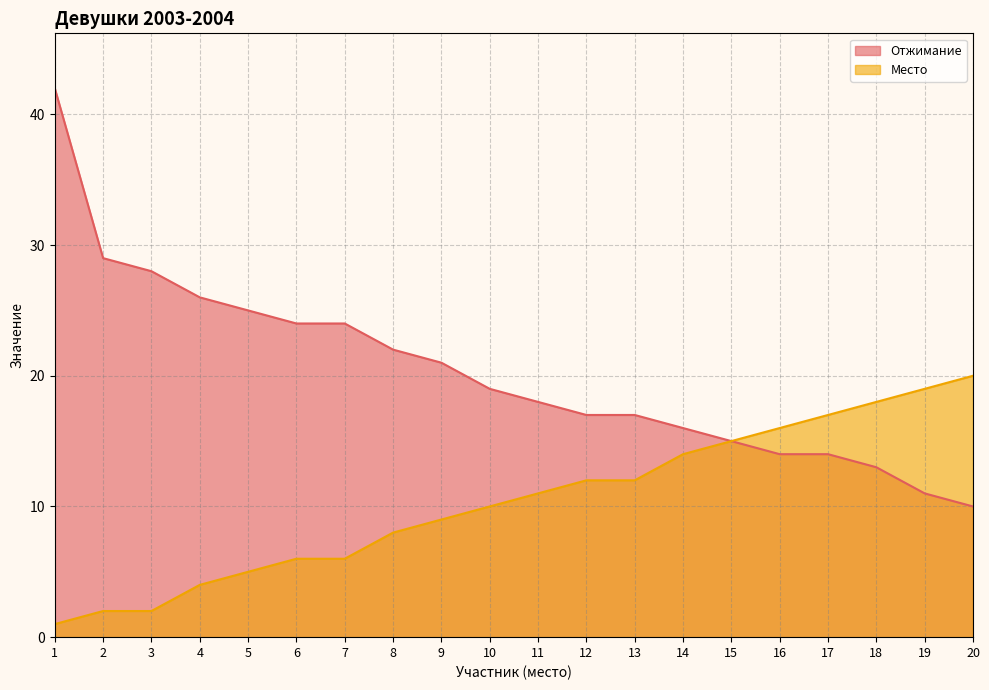

What is the average value of the Отжимание series?

20